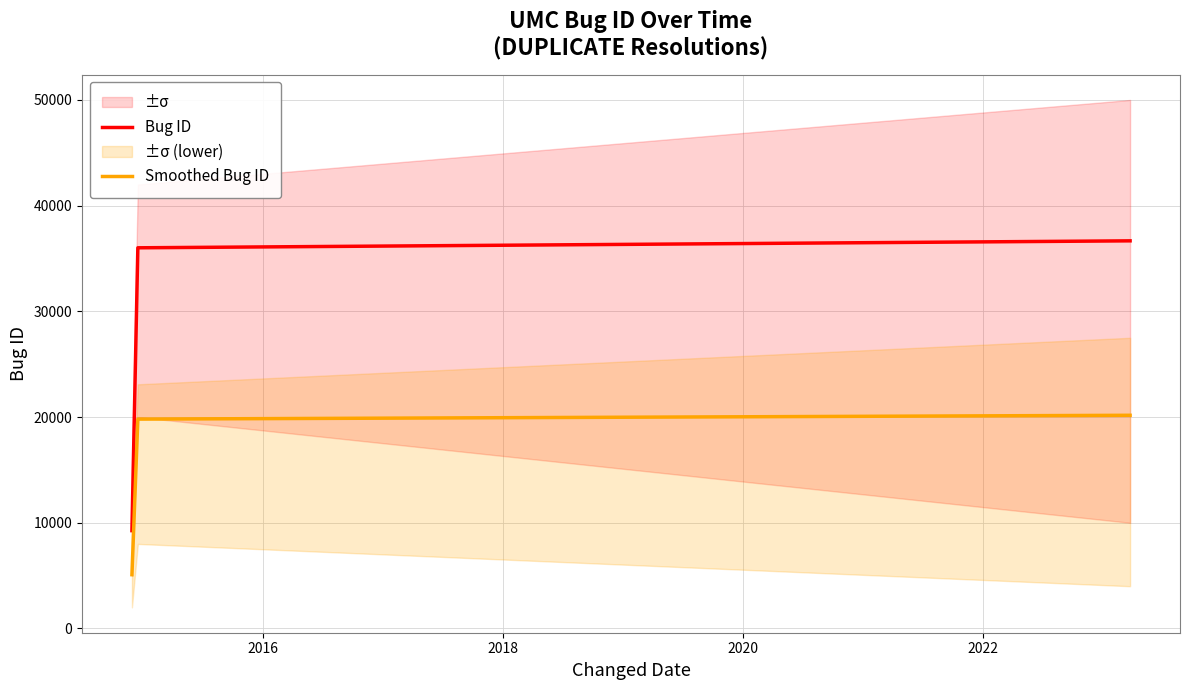

What is the value of the Bug ID point at the 1st from the left?

9255.0